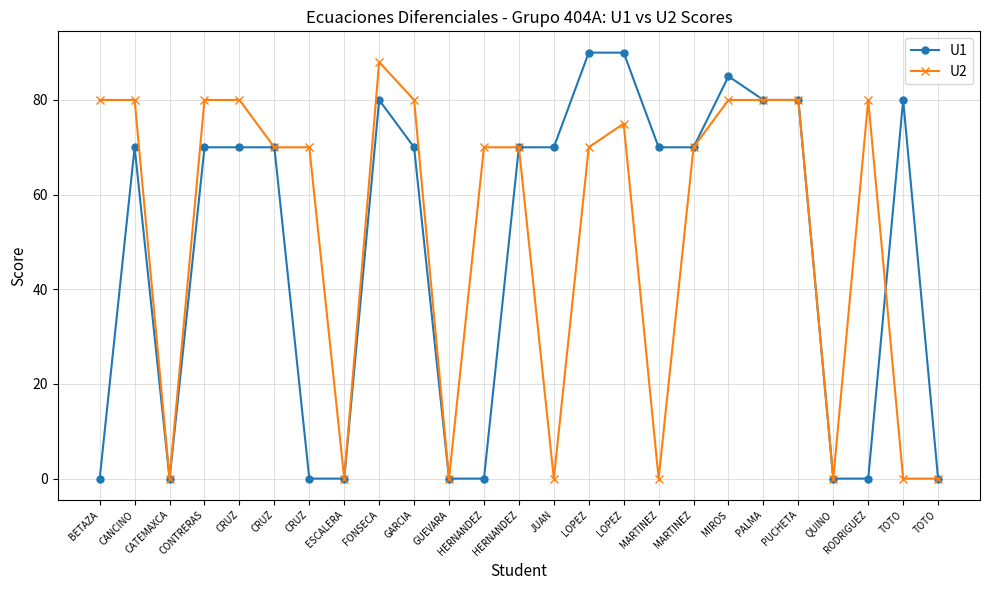

Is the value of U2 at PUCHETA greater than the value of U1 at FONSECA?

No